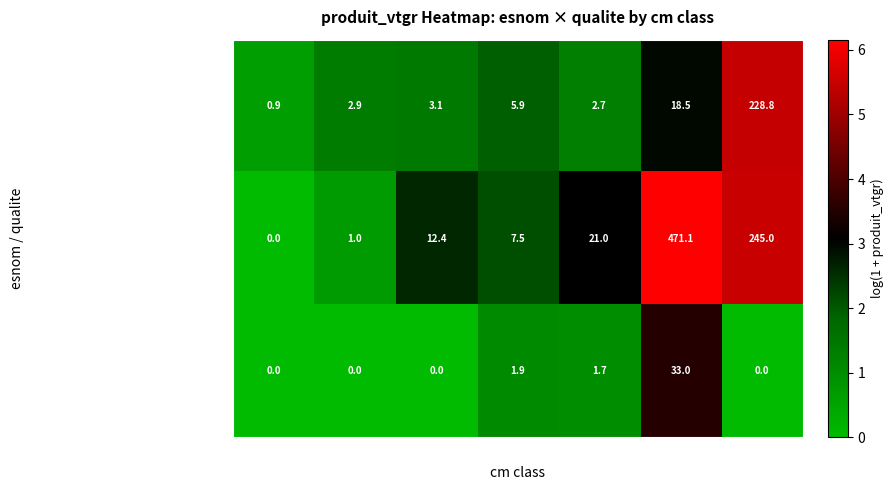

At 7, list the series in order from smallest to largest.

HETRE / SCOLYTE-NORMAL, CHENE / AMELIORATION, HETRE / AMELIORATION-NORMAL